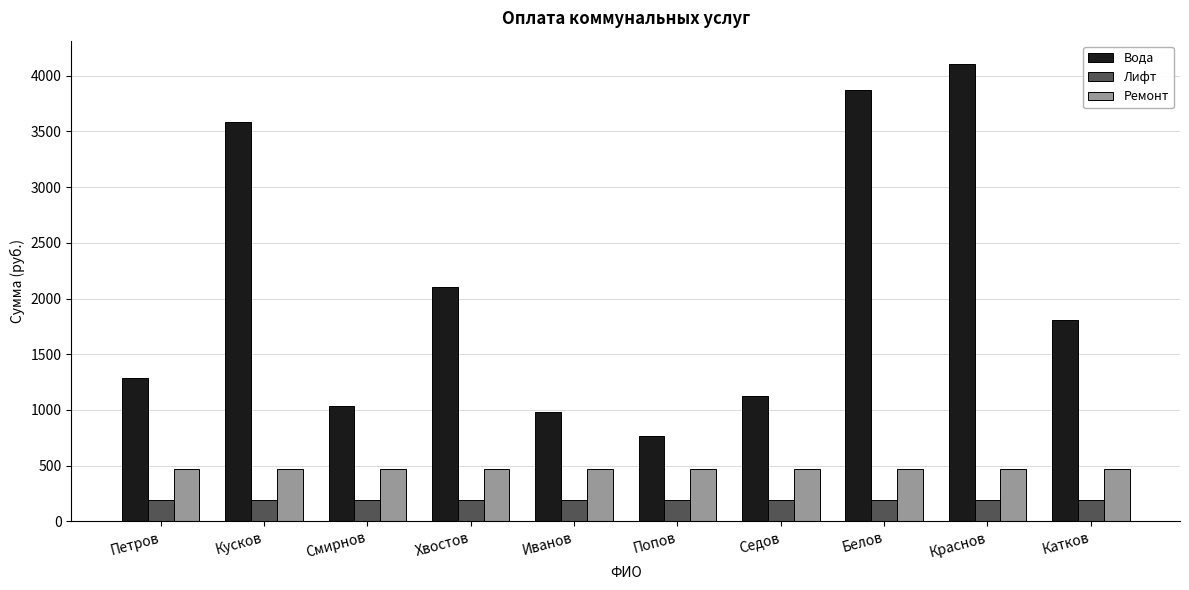

What is the label of the 2nd bar from the right?

Краснов